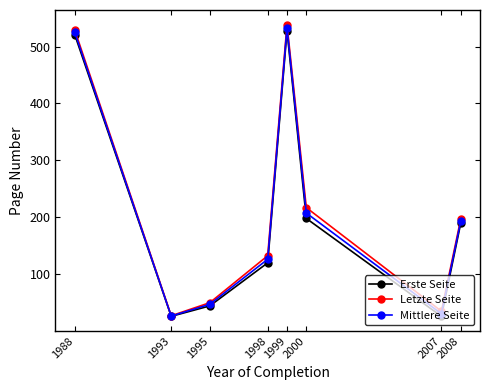

What is the difference between the maximum and minimum values in the Letzte Seite series?

511.5